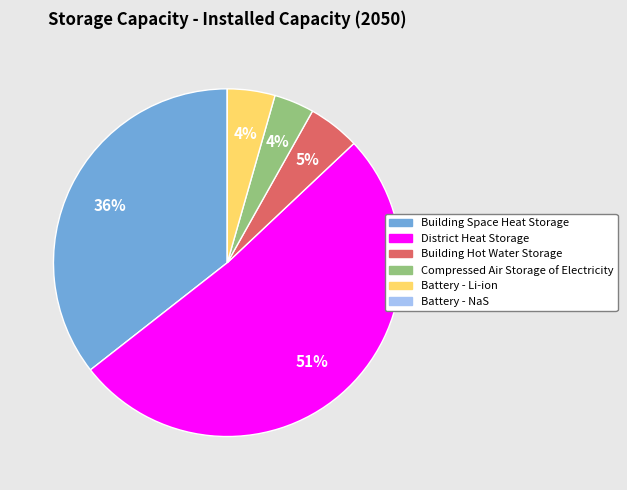

Is District Heat Storage the majority of the pie?

Yes